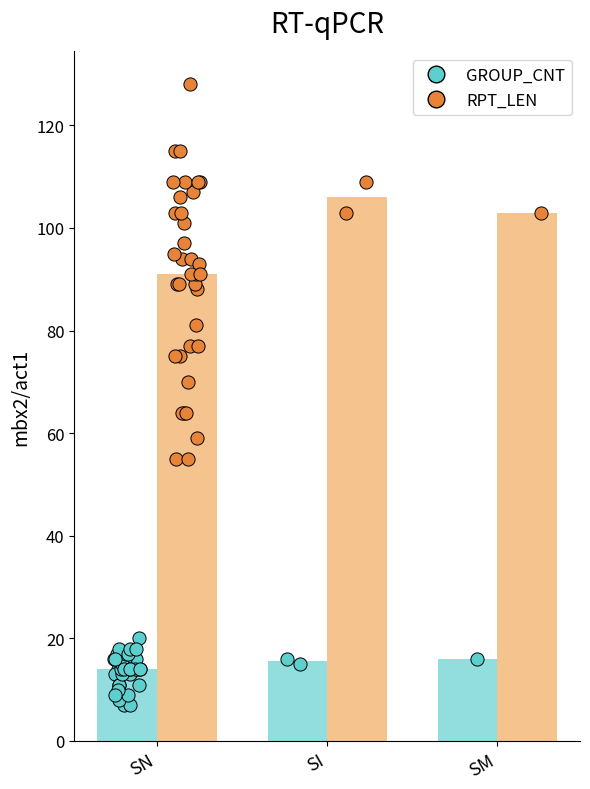

Which series reaches the maximum Y coordinate?

RPT_LEN